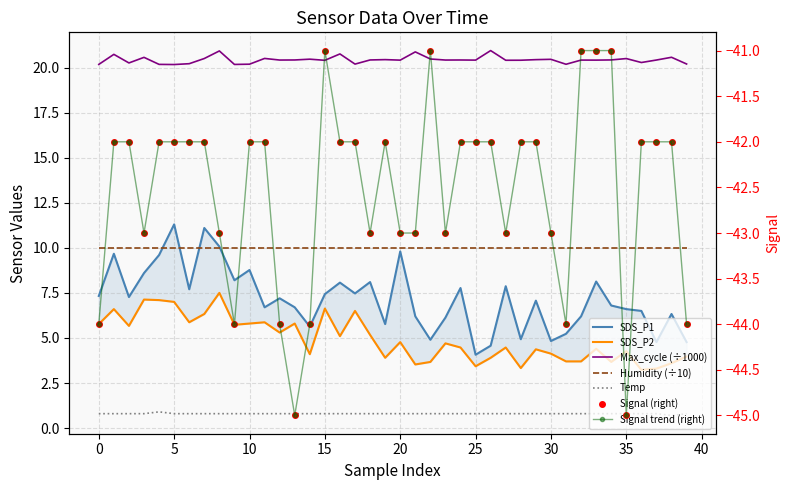

What is the difference between the SDS_P1 values at 18 and 29?

1.0